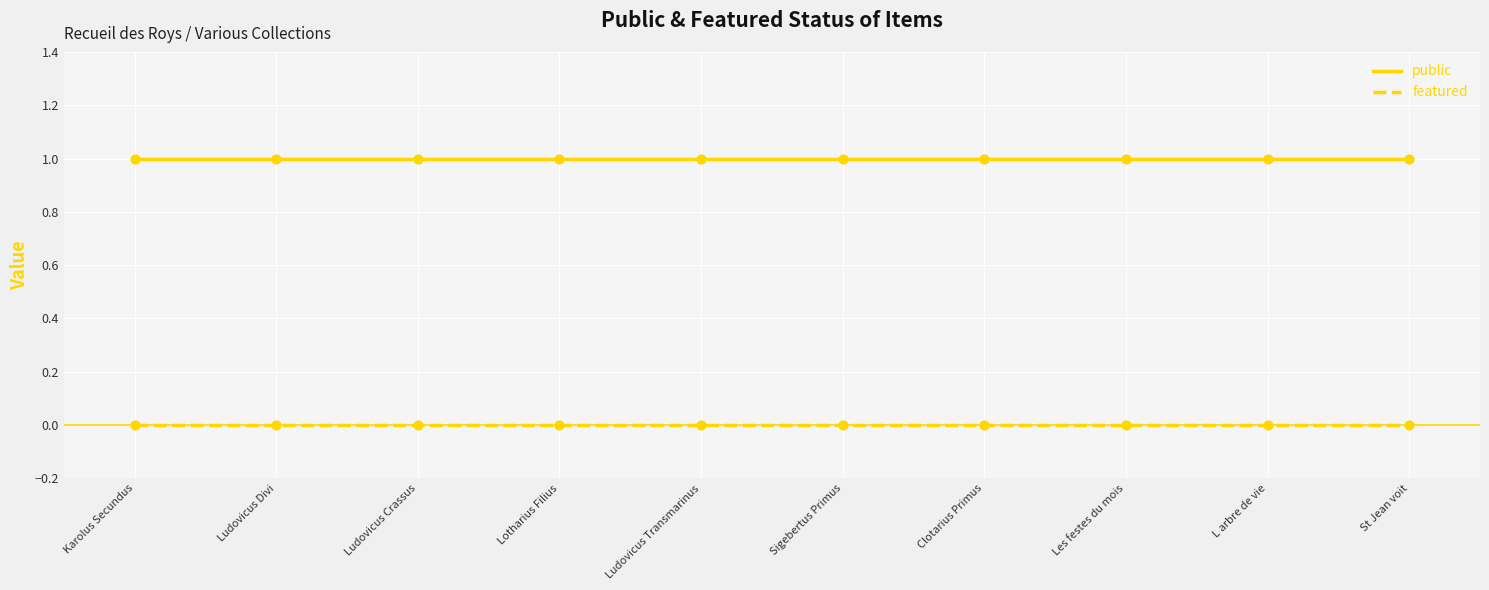

At how many categories does at least one series exceed 0?

10